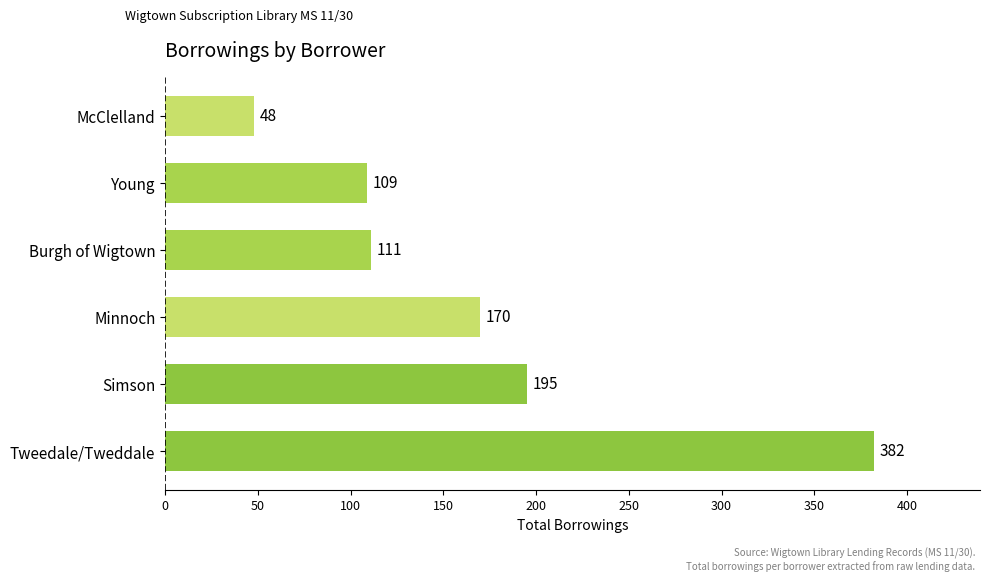

Is it true that the value at Burgh of Wigtown is 65?

False